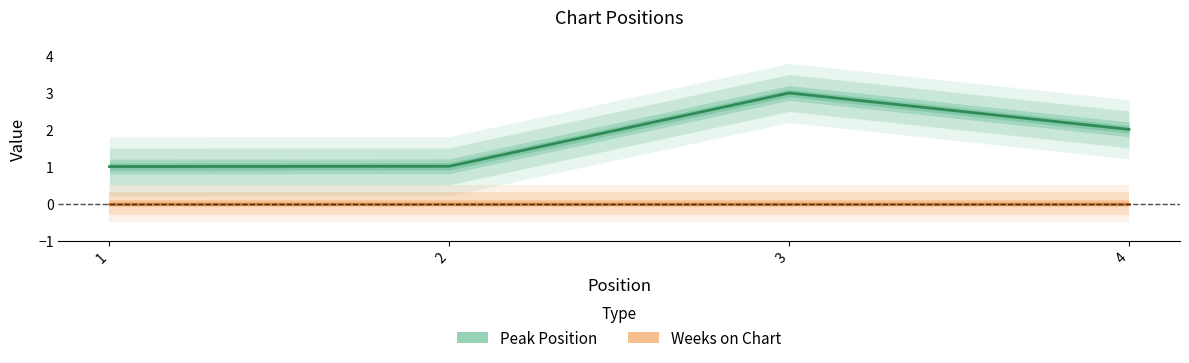

List the labels in order of value, smallest first.

1, 2, 4, 3